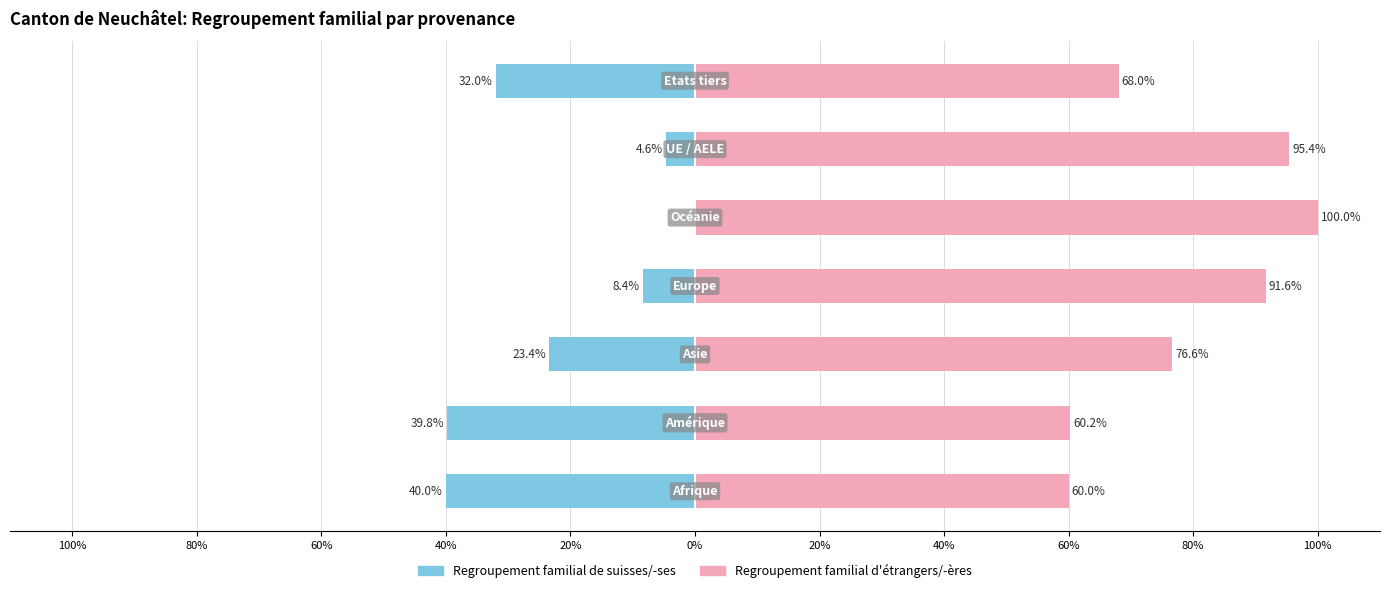

At 80%, list the series in order from largest to smallest.

Regroupement familial d'étrangers/-ères, Regroupement familial de suisses/-ses